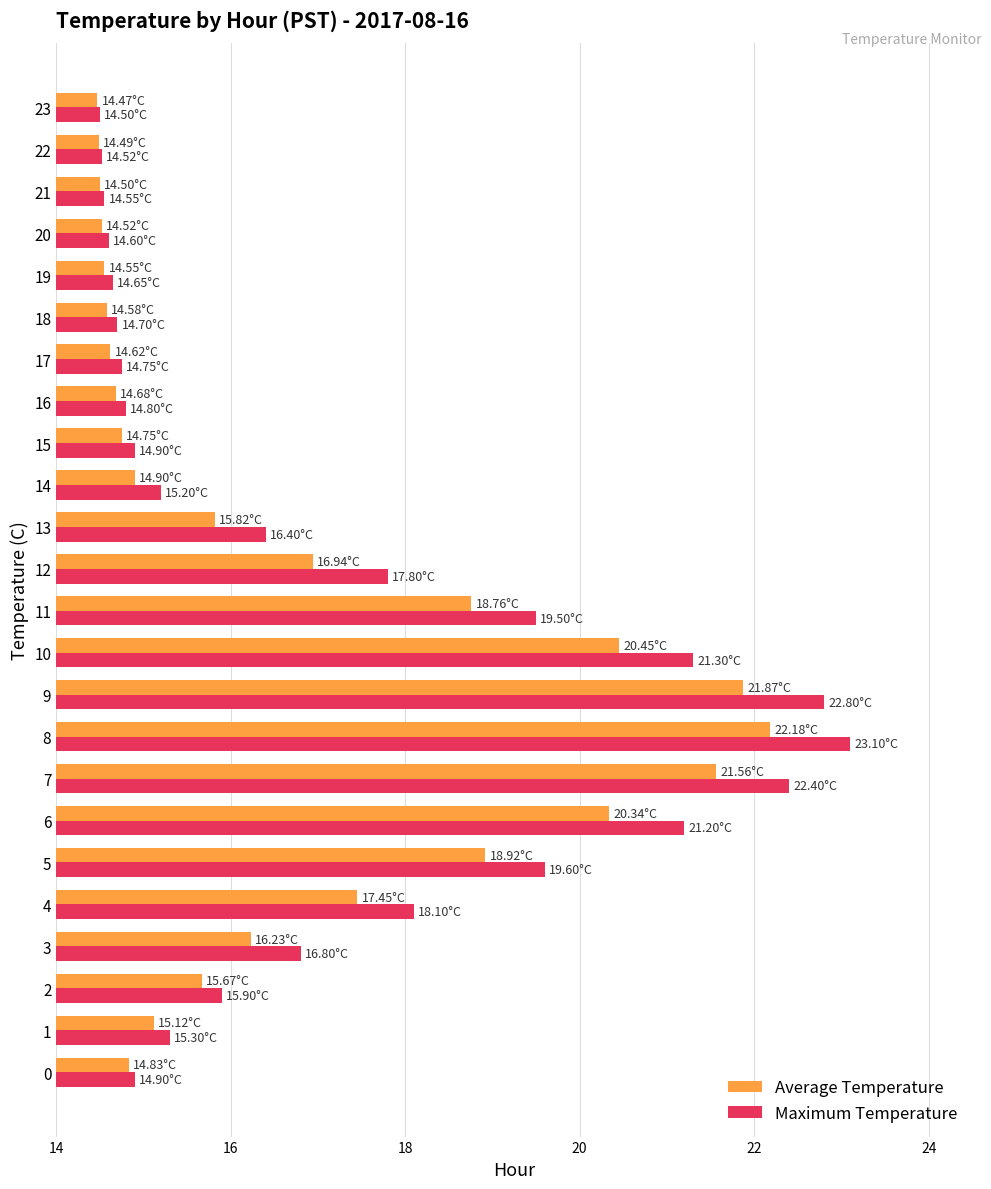

At which category is the sum across all series the highest?

8